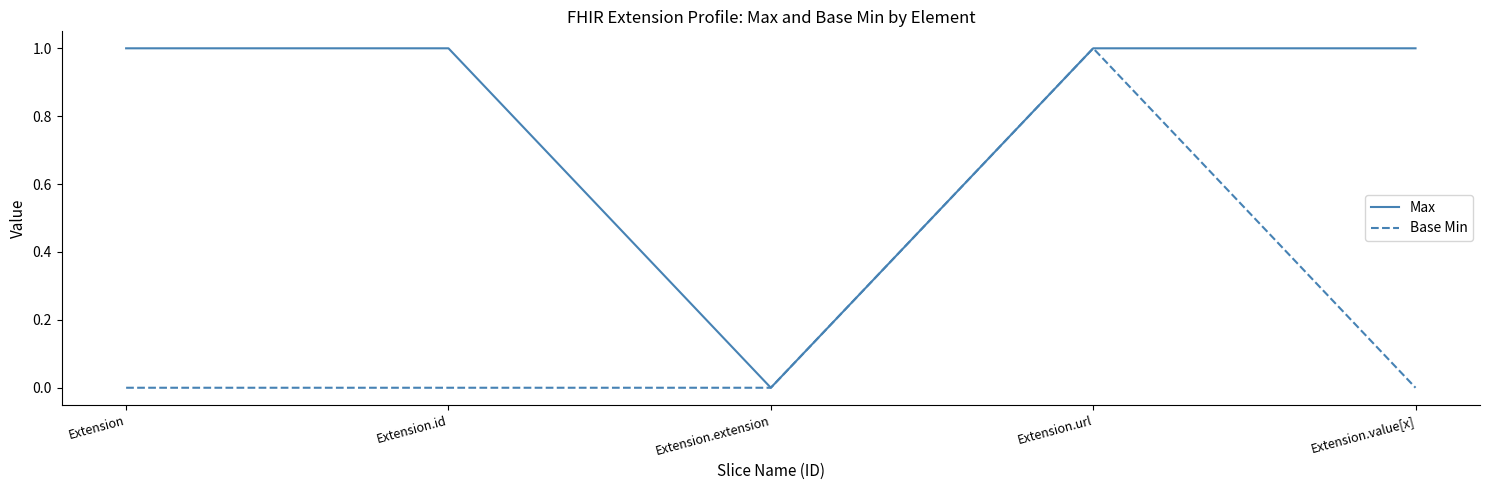

Count the number of data series in this chart.

2